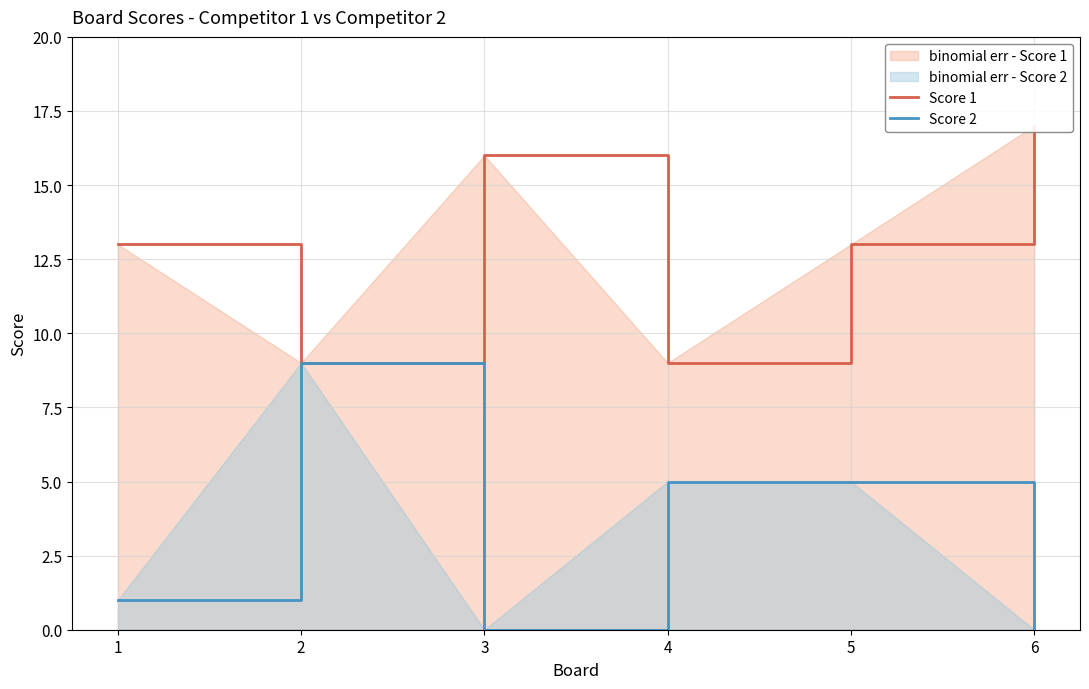

List the labels in order of Score 1 value, largest first.

6, 3, 1, 5, 2, 4